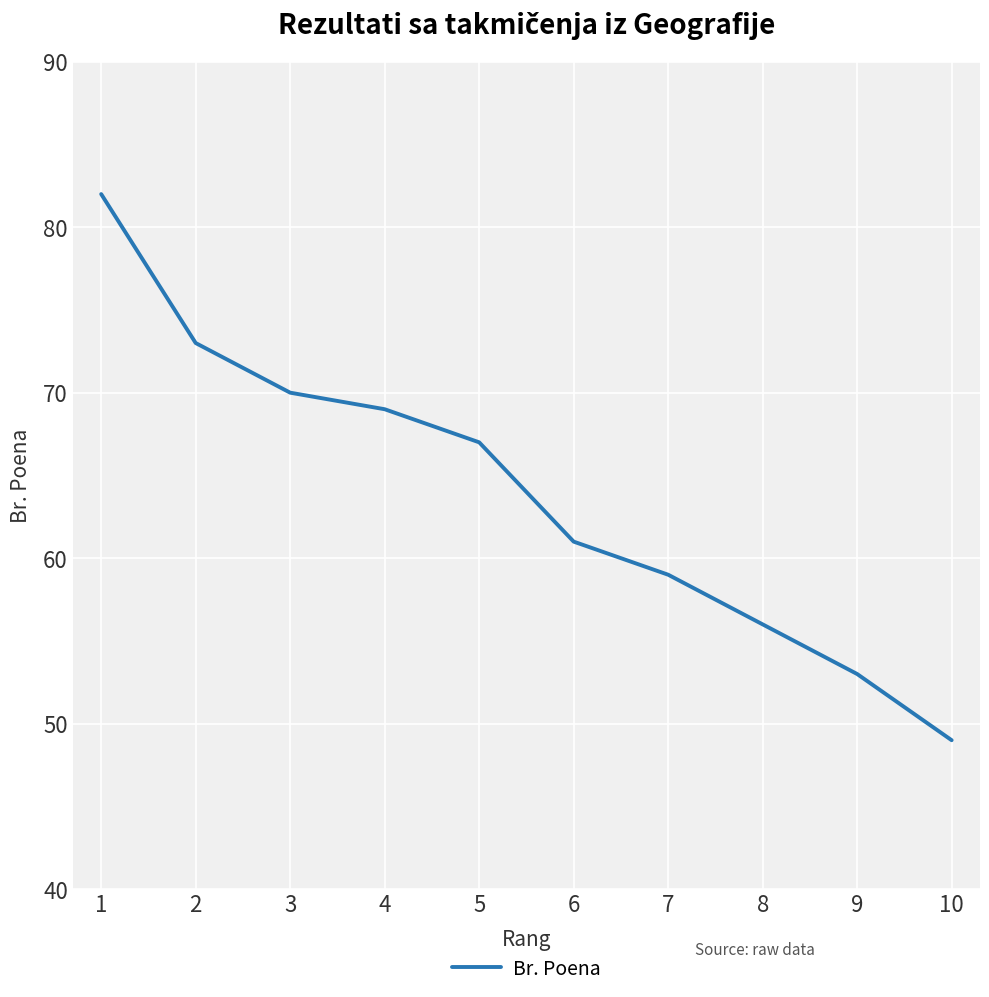

Is this an area chart (filled region under the line)?

No